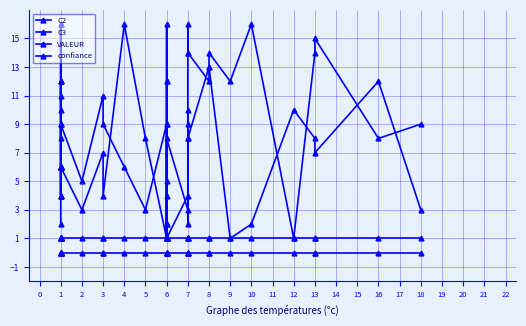

How many lines are shown in the chart?

4